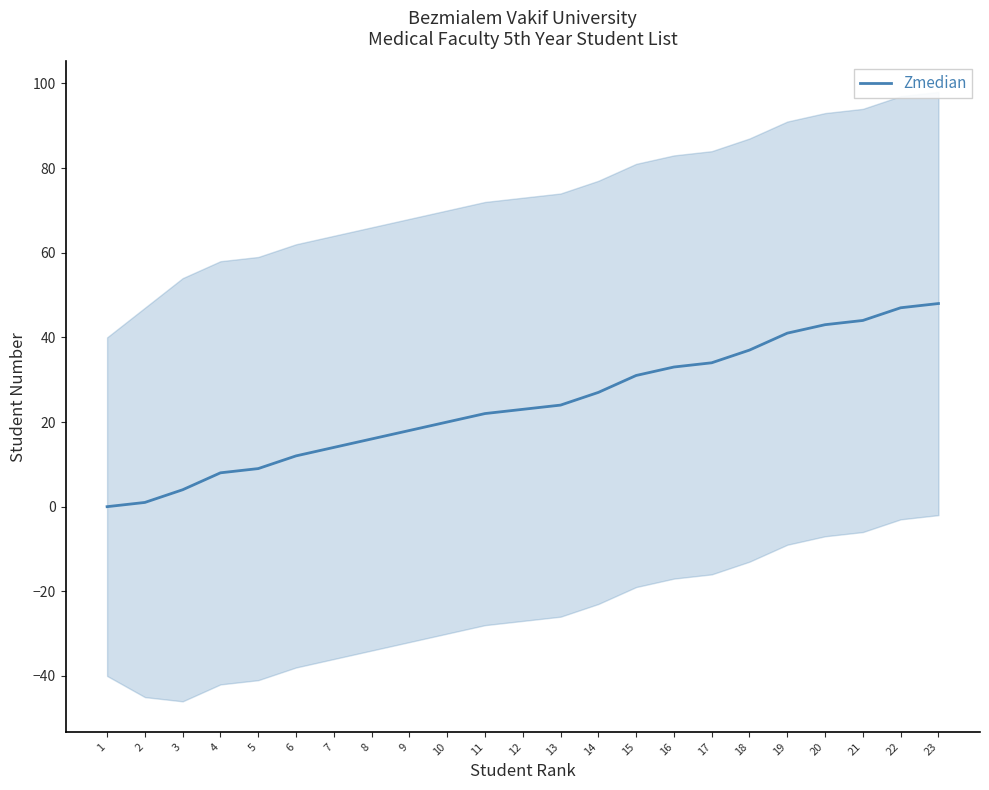

What is the difference between the values at 2 and 13?

23